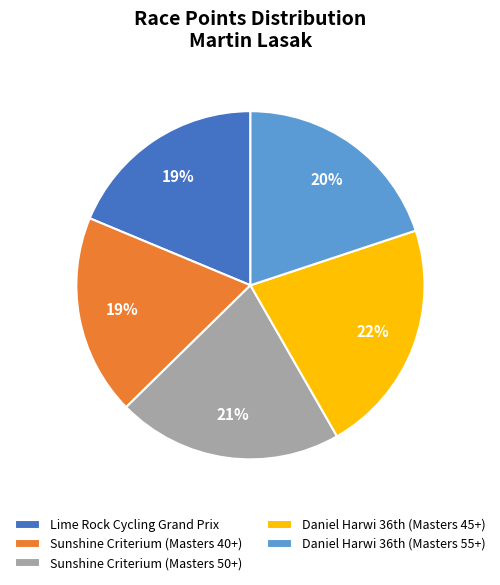

Which slice is the largest?

Daniel Harwi 36th (Masters 45+)